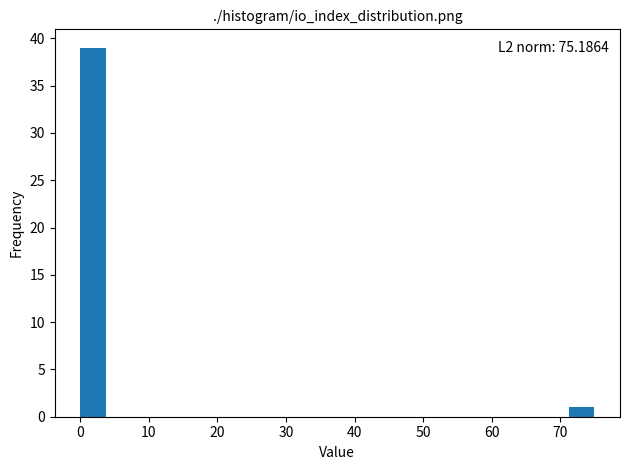

Read against the x-axis, roughly where is the centre of the tallest bar?

2